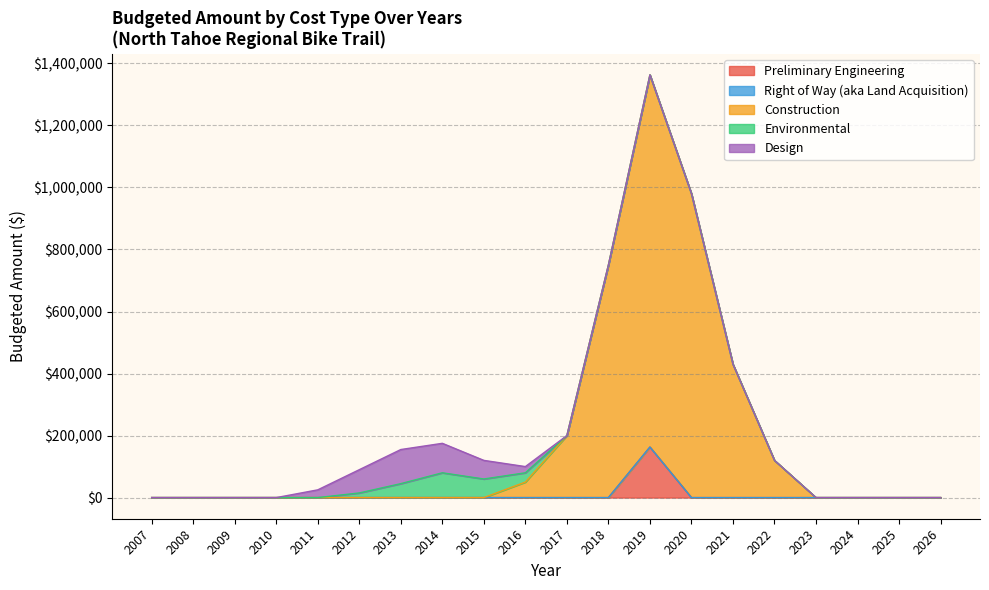

Which series has the largest range (max minus min)?

Construction